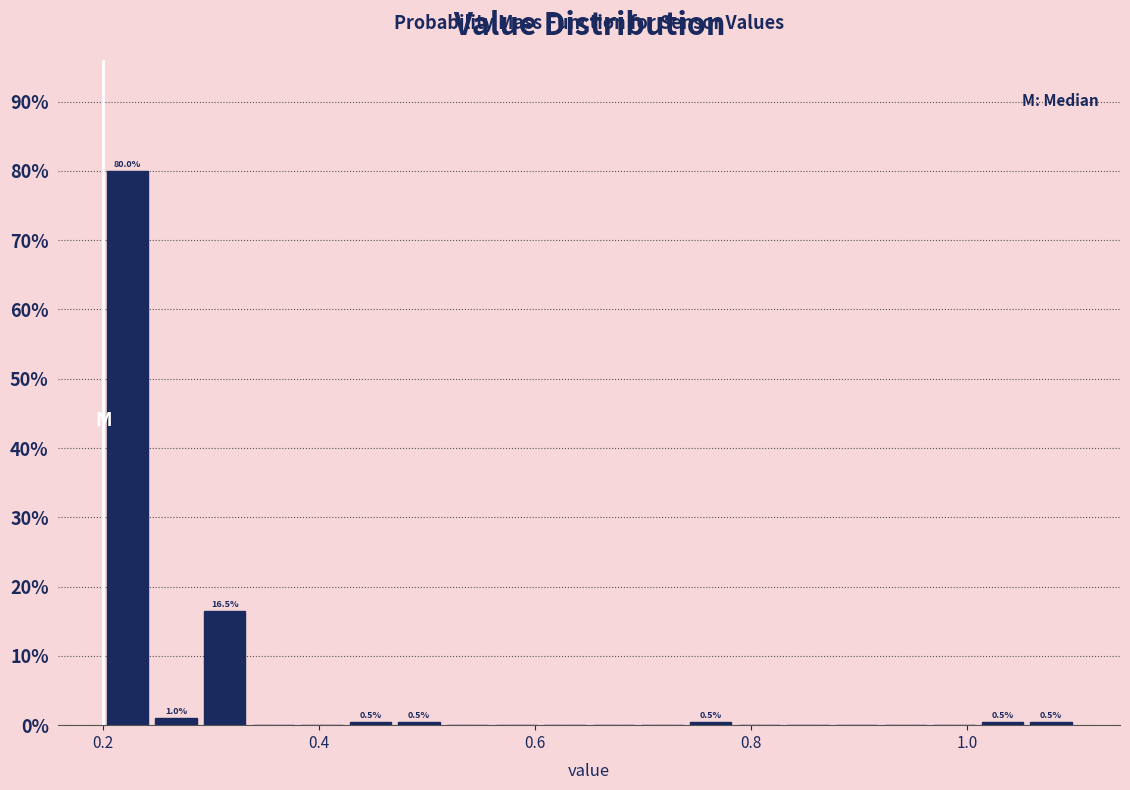

Around what value on the x-axis is the tallest bar? Give the approximate position of its centre, as read against the axis.

0.22